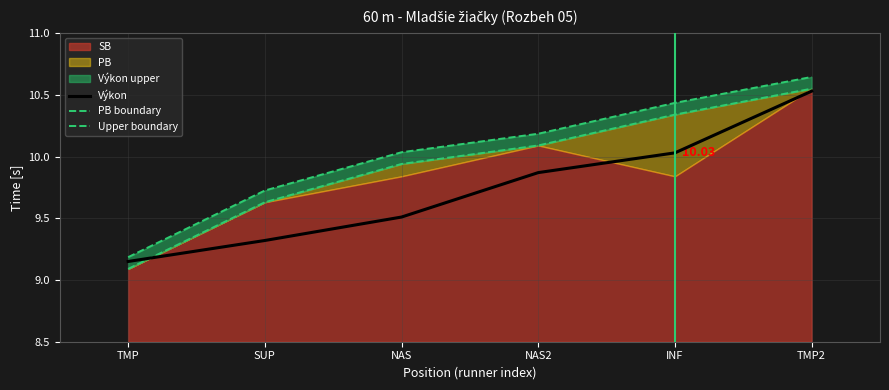

At which label does Výkon reach its minimum?

TMP